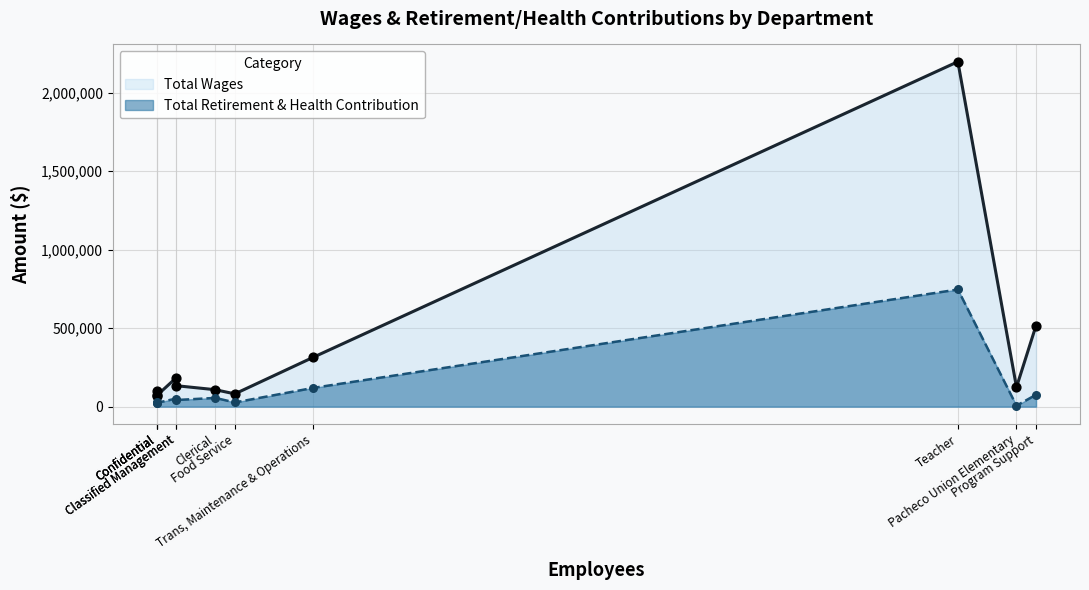

At how many categories does at least one series exceed 732536?

1